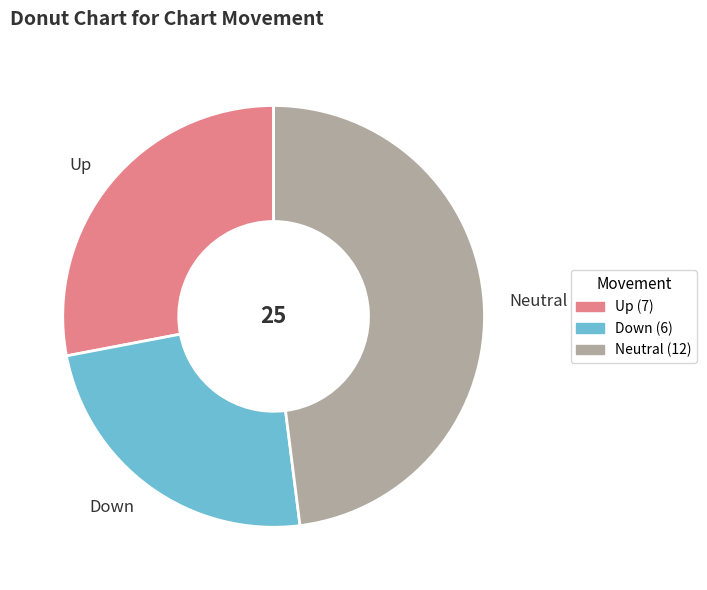

Which has a higher value, Up or Down?

Up